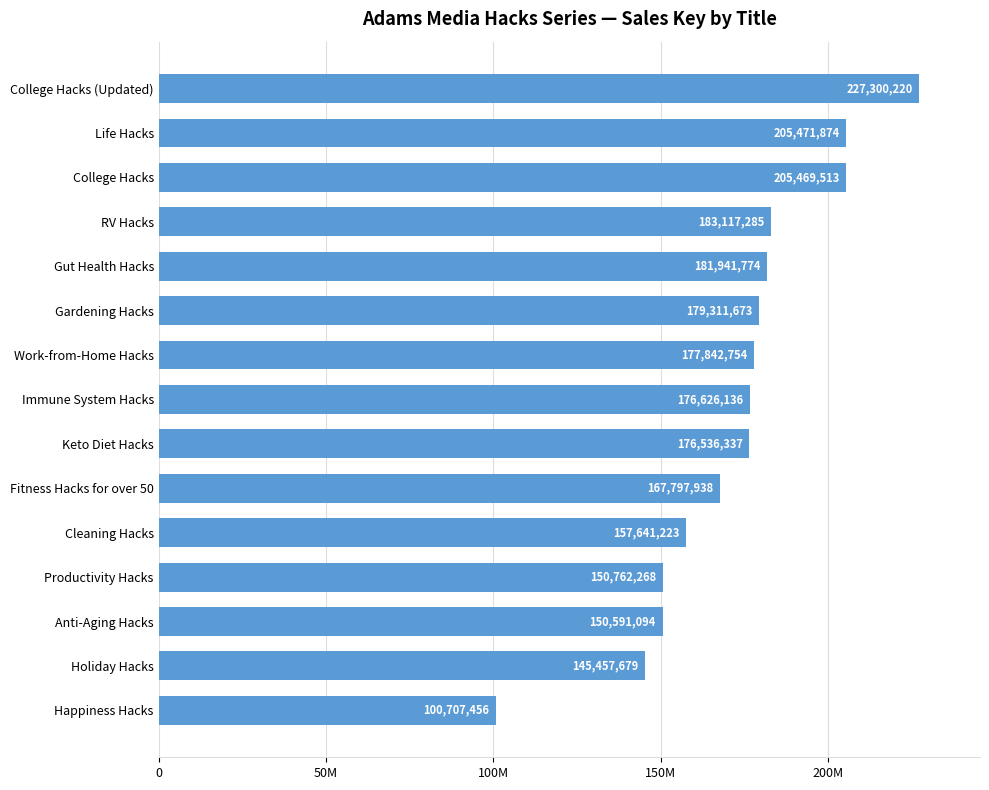

List the labels in order of value, smallest first.

Happiness Hacks, Holiday Hacks, Anti-Aging Hacks, Productivity Hacks, Cleaning Hacks, Fitness Hacks for over 50, Keto Diet Hacks, Immune System Hacks, Work-from-Home Hacks, Gardening Hacks, Gut Health Hacks, RV Hacks, College Hacks, Life Hacks, College Hacks (Updated)